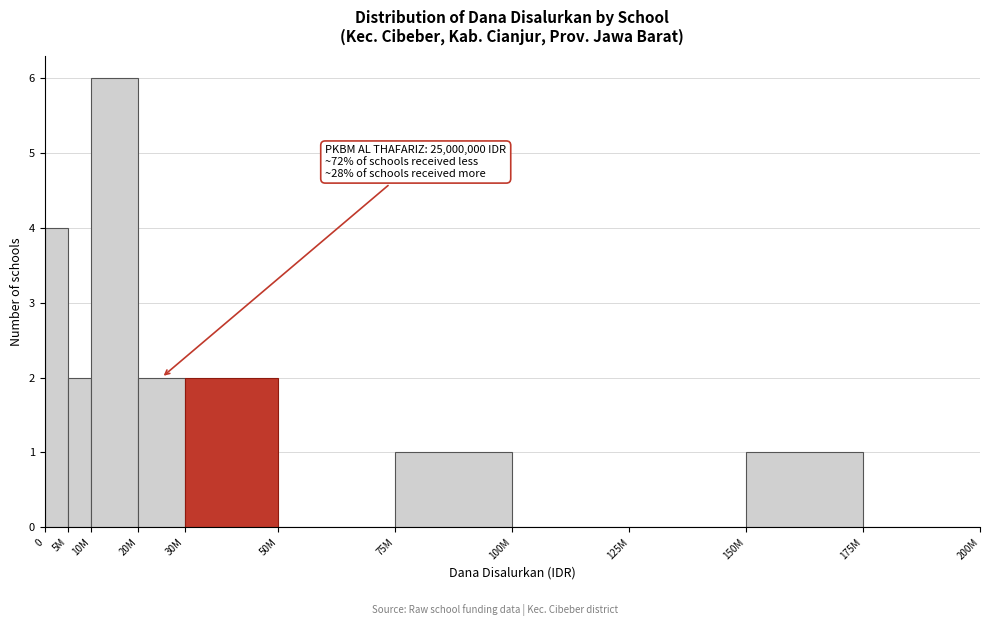

Reading right to left, what are all the values shown in this chart?

175M=0	150M=1	125M=0	100M=0	75M=1	50M=0	30M=2	20M=2	10M=6	5M=2	0=4